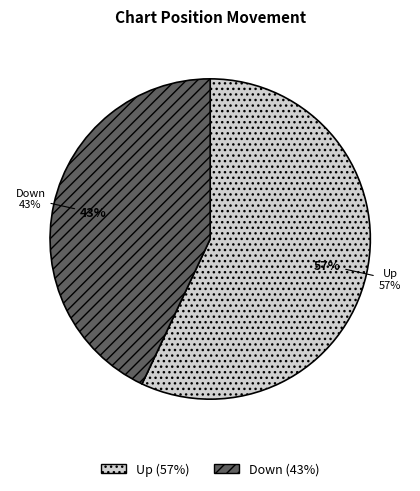

Count the number of slices in the pie.

2